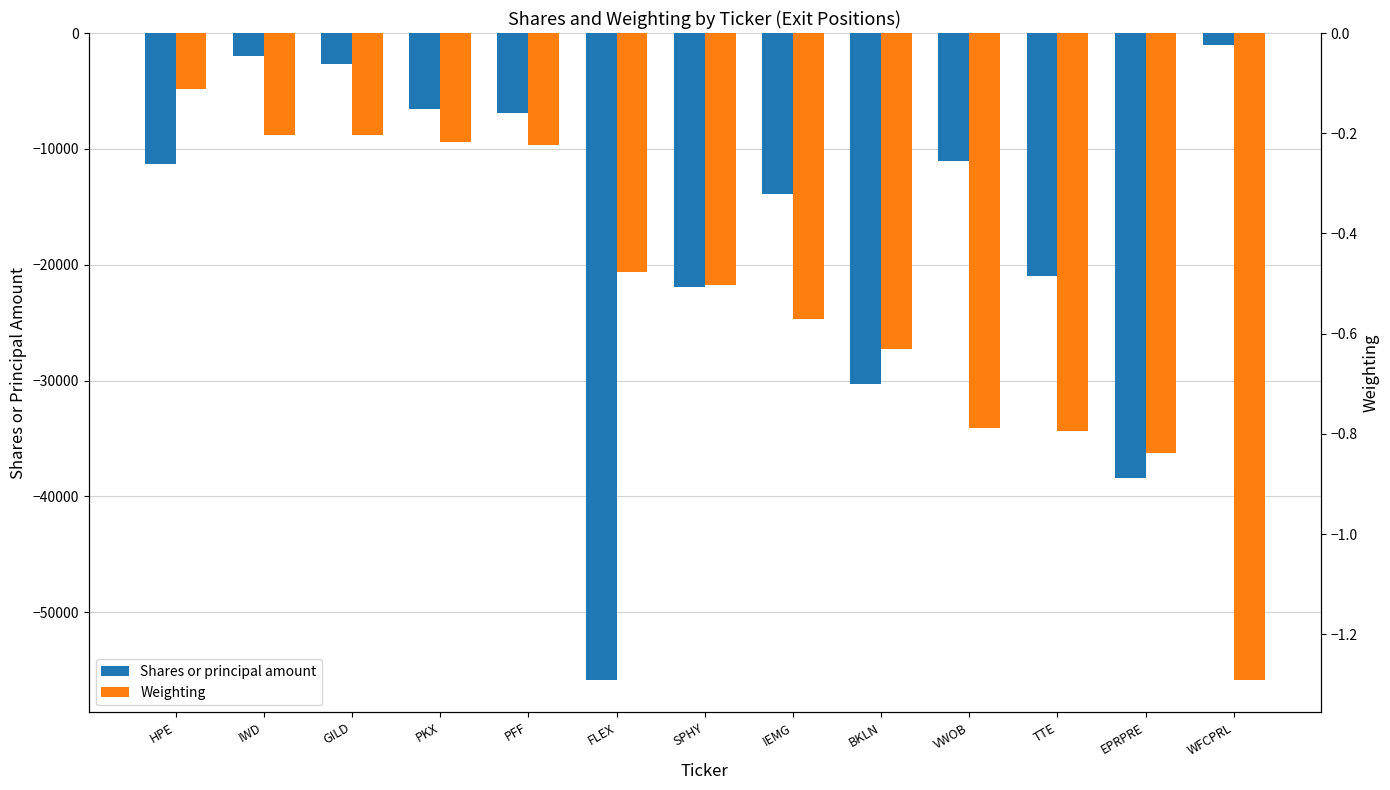

Which category has the highest value in the Weighting series?

HPE